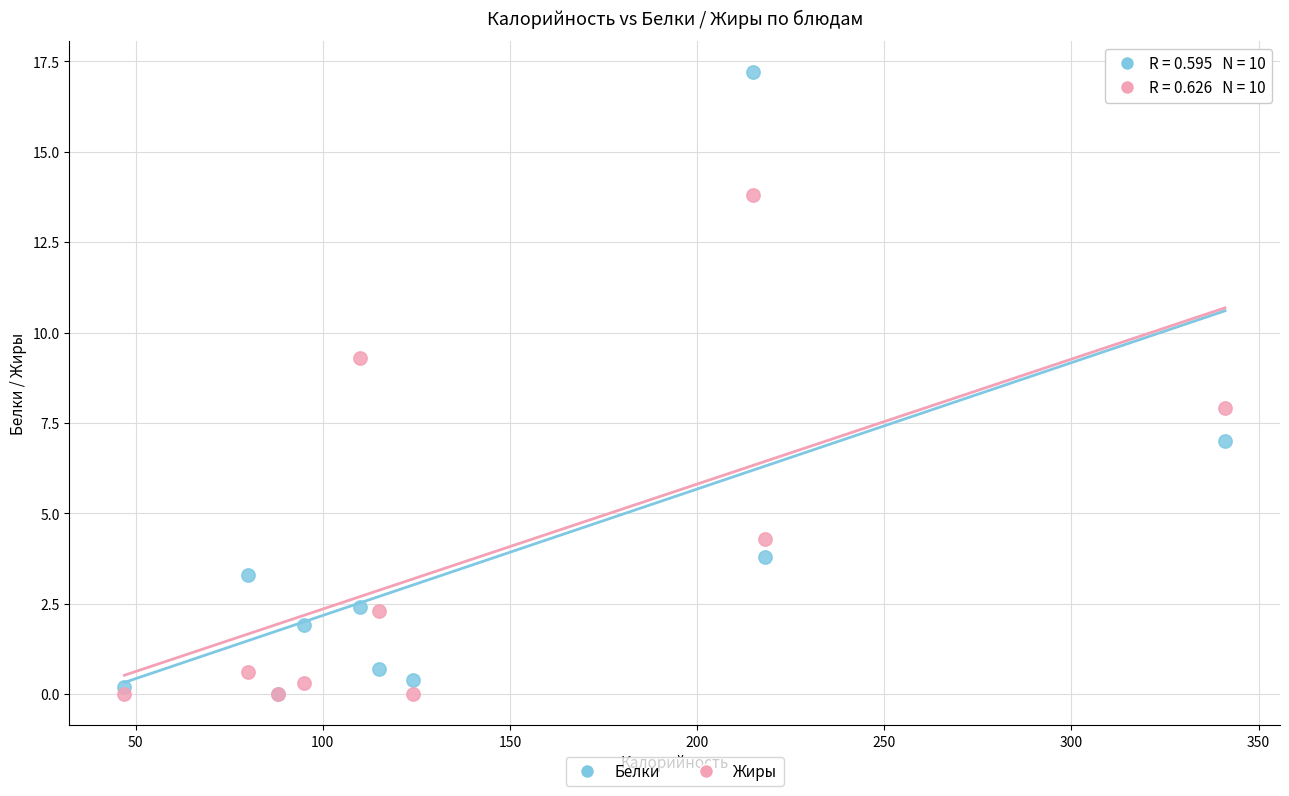

In the Жиры series, what Y value is closest to 6?

4.3